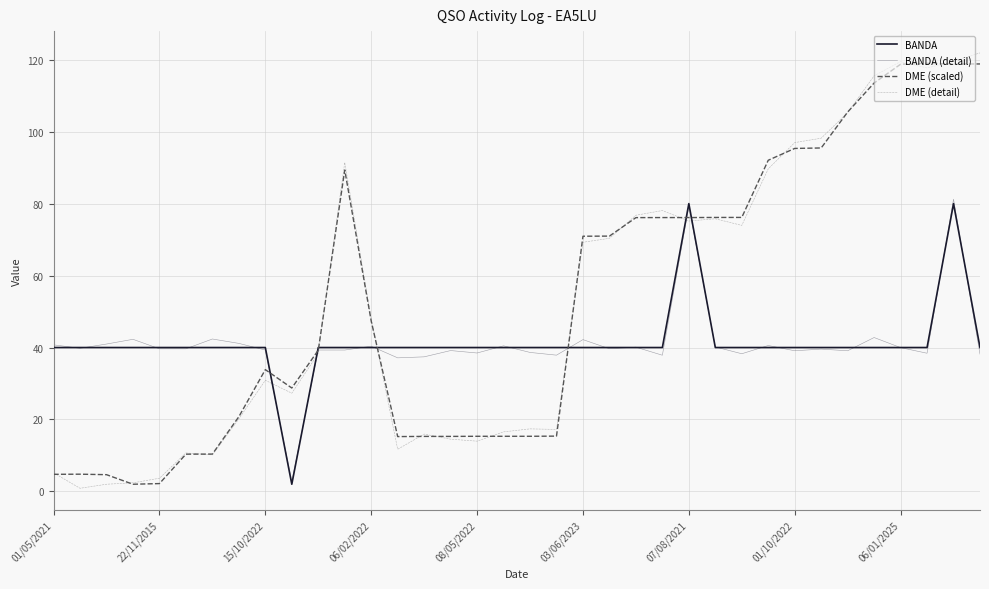

Where is the first local maximum for BANDA?

07/08/2021